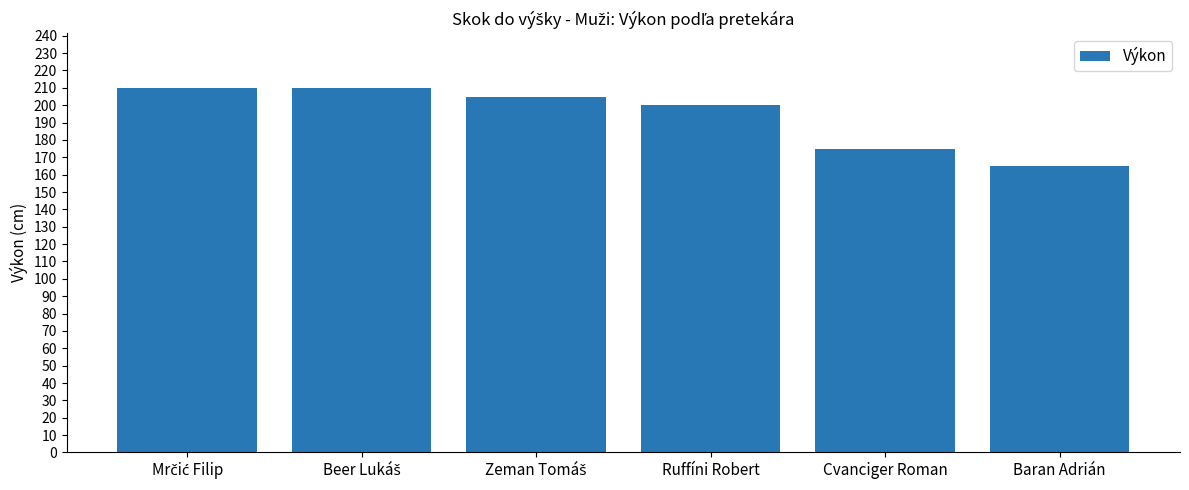

At which label is the value closest to 187?

Cvanciger Roman